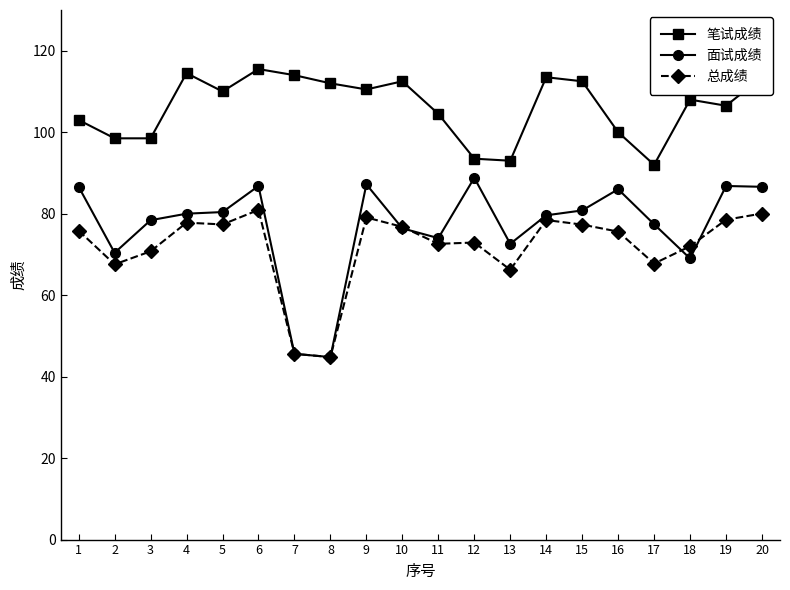

Does the chart have visible grid lines?

No